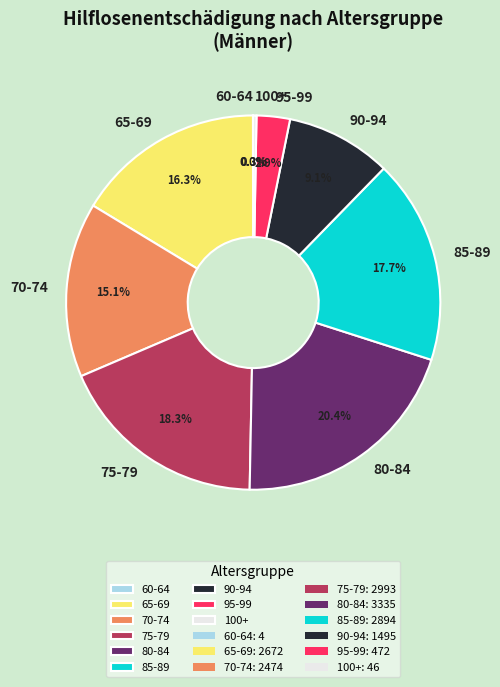

What is the ratio of the value at 65-69 to the value at 75-79?

0.9